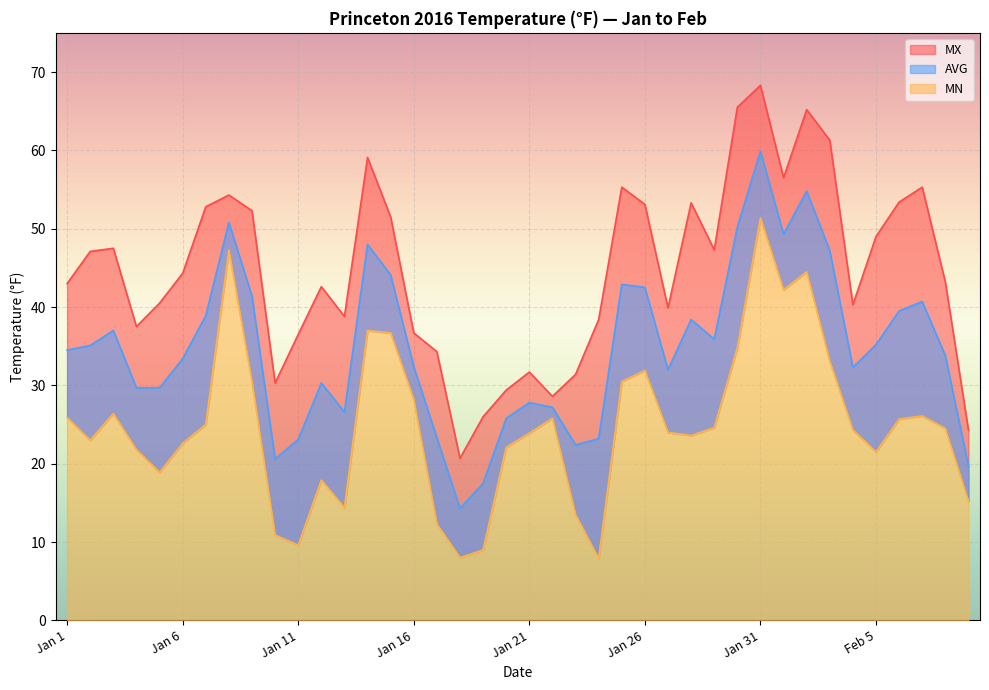

What is the total value across all series at Jan 19?

52.5